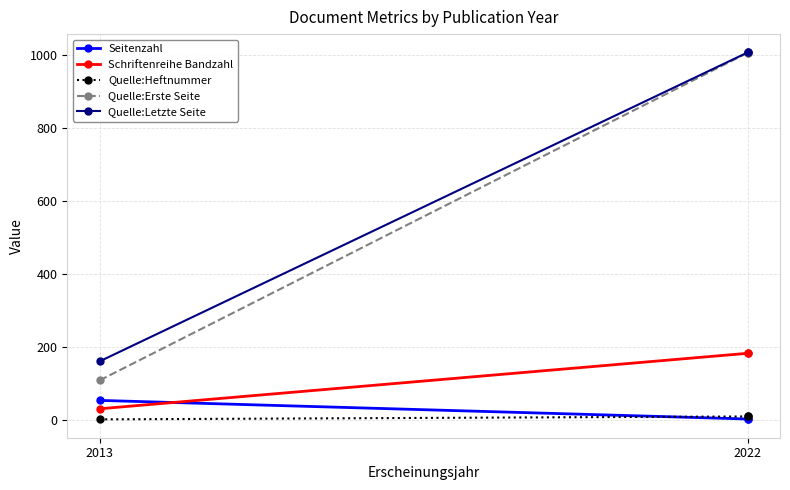

What are all the series names shown in the legend?

Seitenzahl, Schriftenreihe Bandzahl, Quelle:Heftnummer, Quelle:Erste Seite, Quelle:Letzte Seite